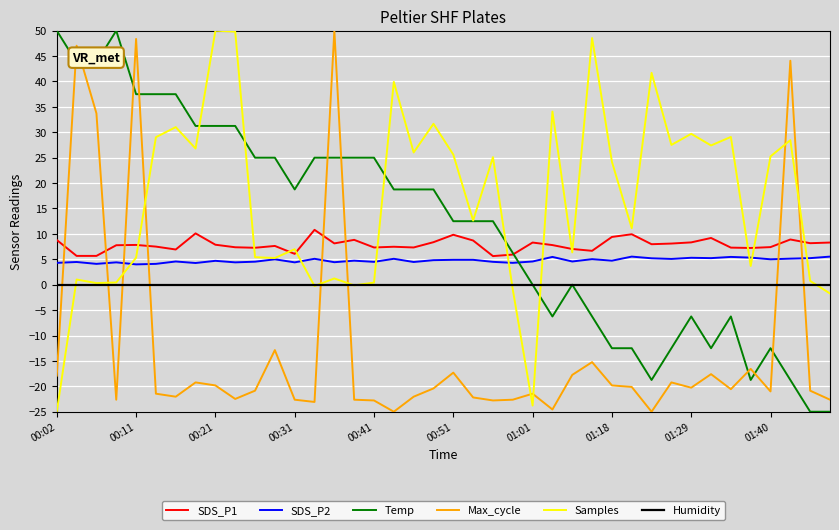

What is the sum of all SDS_P2 values?

191.4